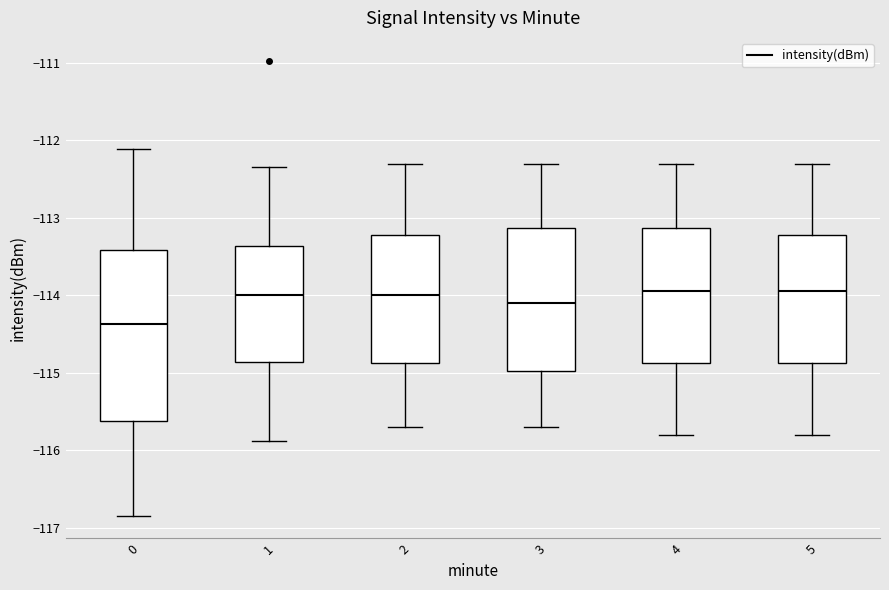

Reading left to right, read every box against the y-axis: the position of its median line, the range the box covers, and the ends of its whiskers. The values are not printed on the chart, so give them approximately, as read against the axis.

0: median -114.4, box -115.6 to -113.4, whiskers -116.8 to -112.1
1: median -114.0, box -114.9 to -113.4, whiskers -115.9 to -112.3
2: median -114.0, box -114.9 to -113.2, whiskers -115.7 to -112.3
3: median -114.1, box -115.0 to -113.1, whiskers -115.7 to -112.3
4: median -113.9, box -114.9 to -113.1, whiskers -115.8 to -112.3
5: median -113.9, box -114.9 to -113.2, whiskers -115.8 to -112.3